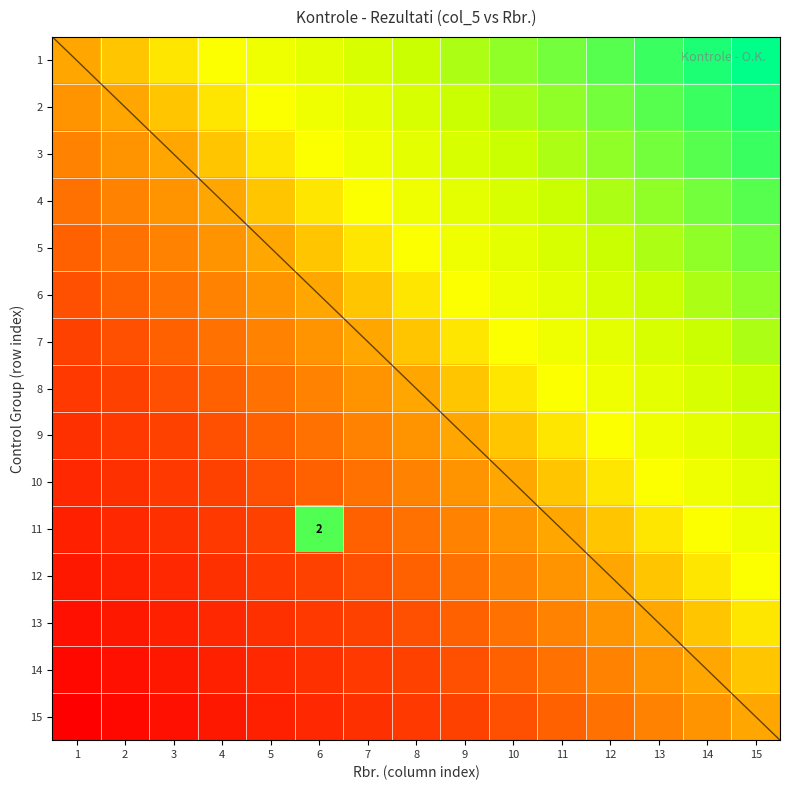

At which category is the sum across all series the highest?

15